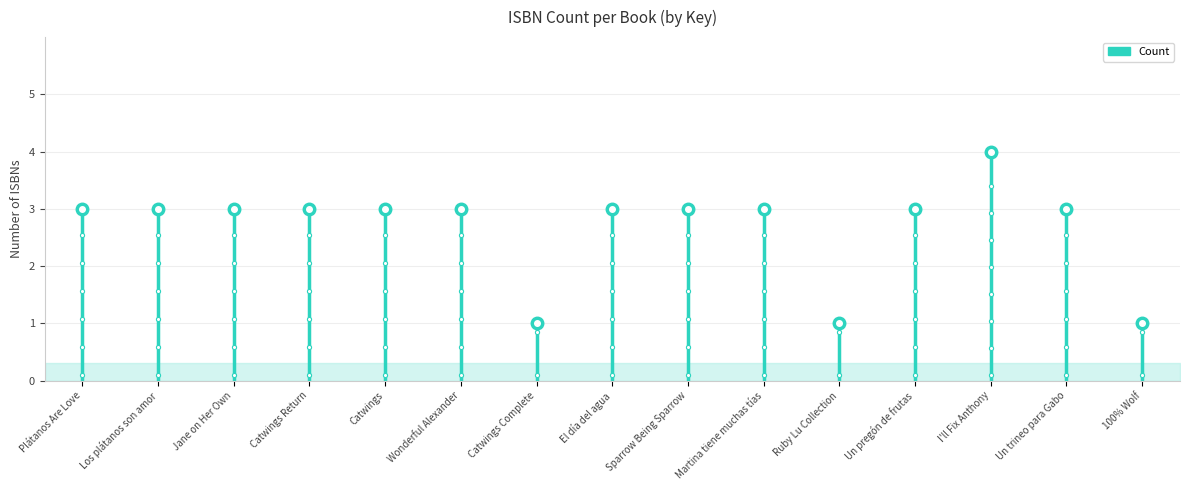

Does the chart have visible grid lines?

Yes